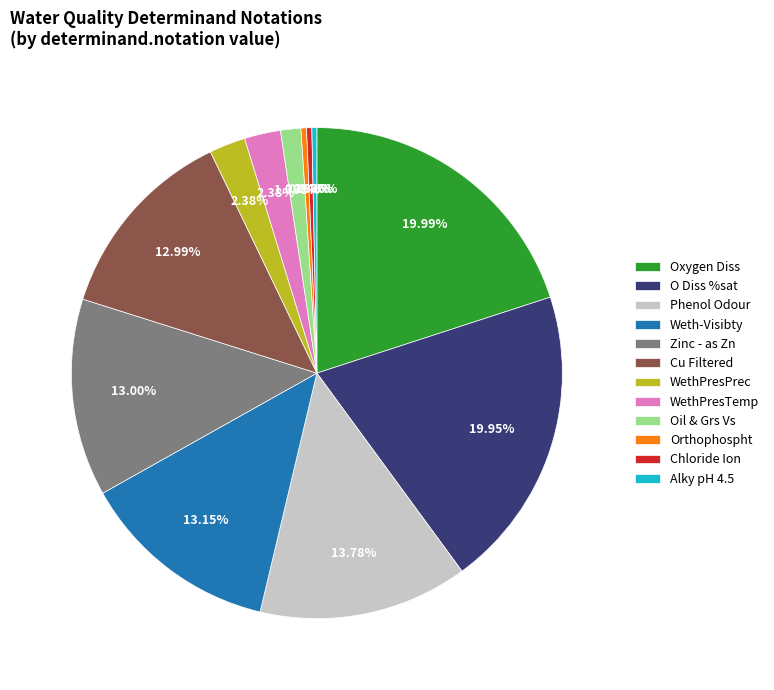

True or false: Zinc - as Zn accounts for 13% of the total.

True